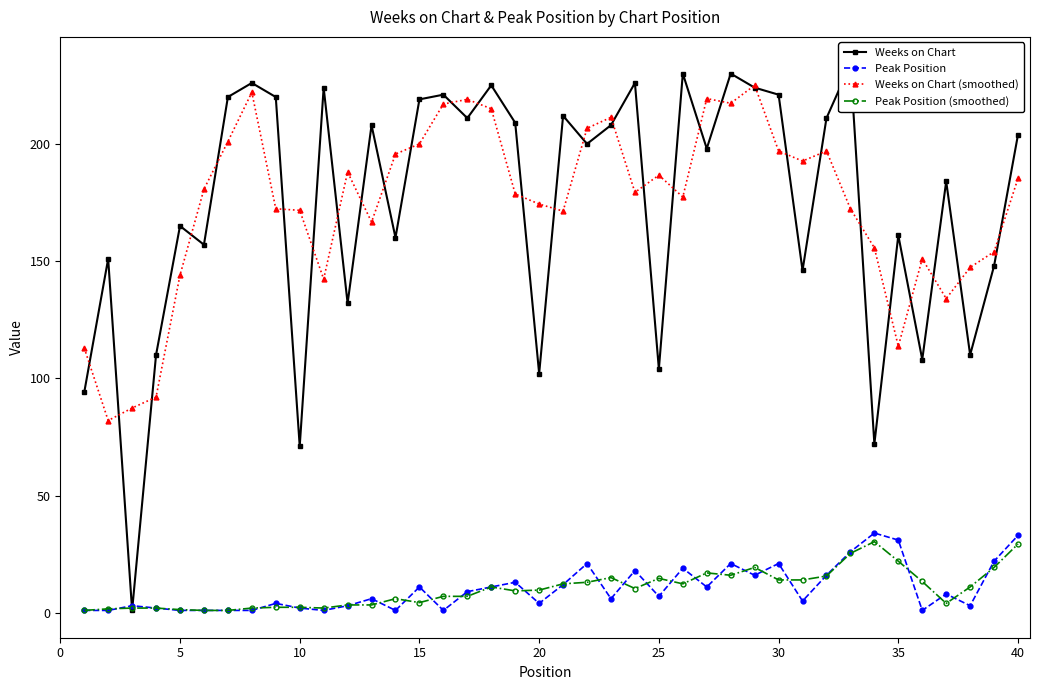

What is the sum of all Weeks on Chart values?

6957.0